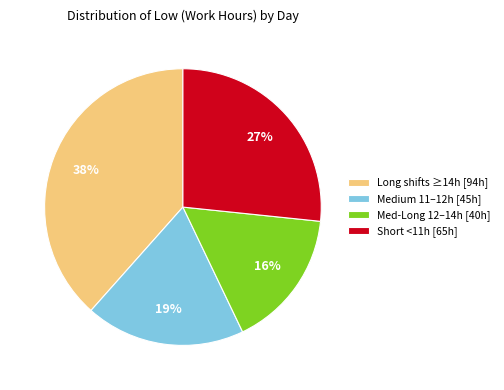

Combined, do Short <11h [65h] and Long shifts ≥14h [94h] account for over 50%?

Yes